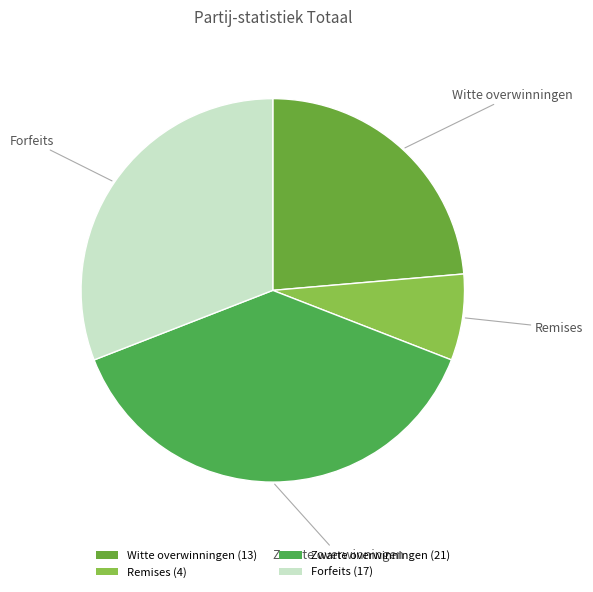

What is the ratio of the value at Remises to the value at Forfeits?

0.2